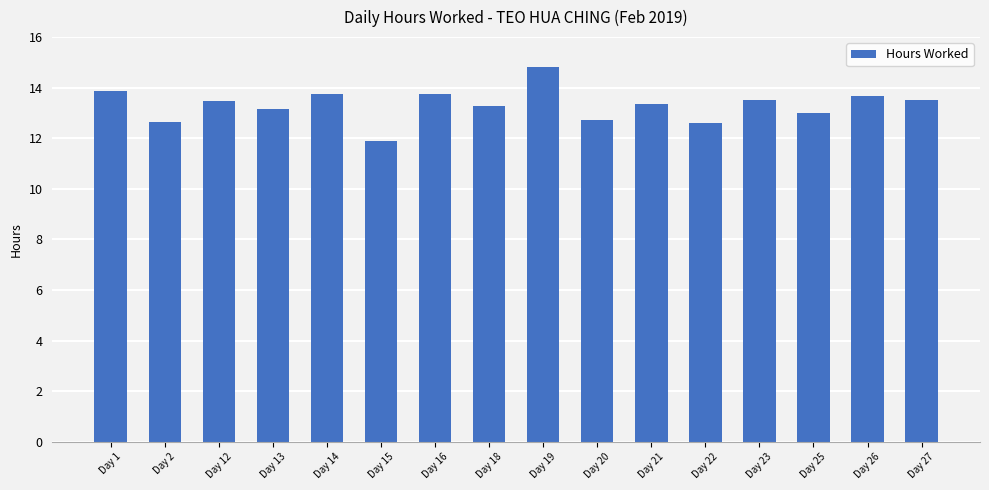

What is the average value?

13.3